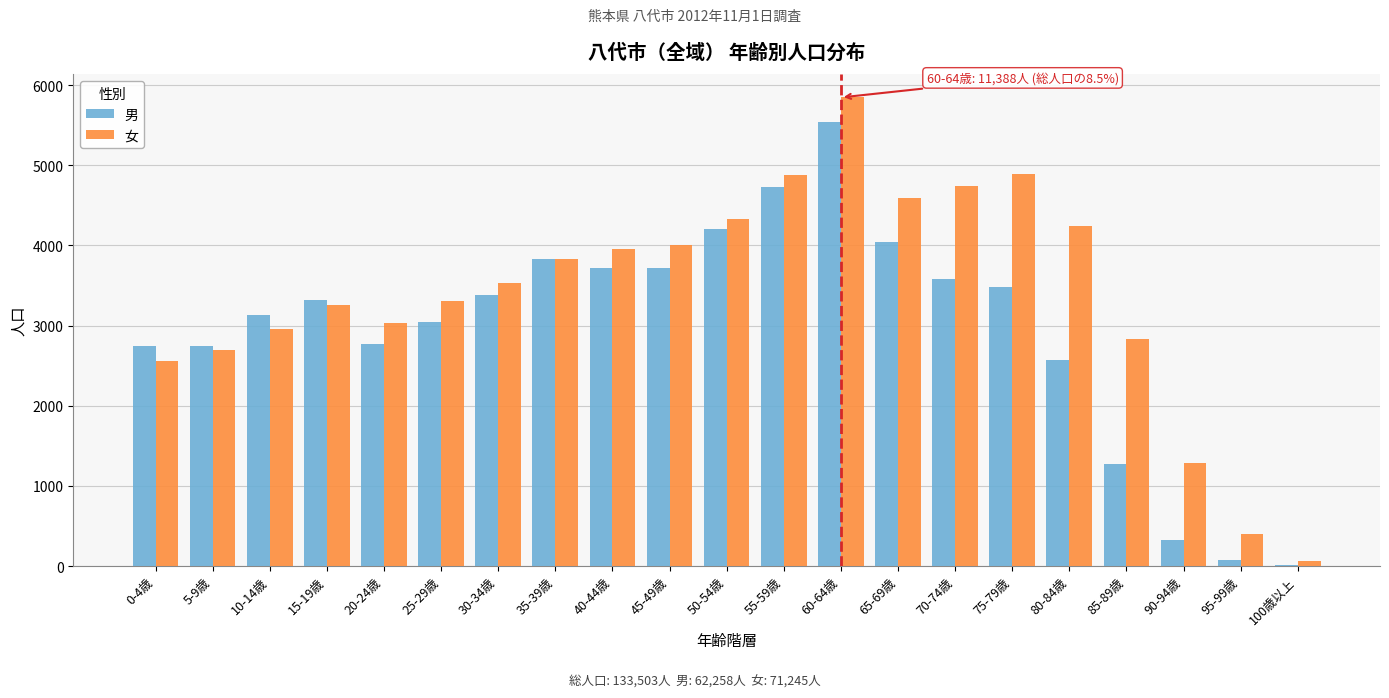

At which category is the sum across all series the highest?

60-64歳